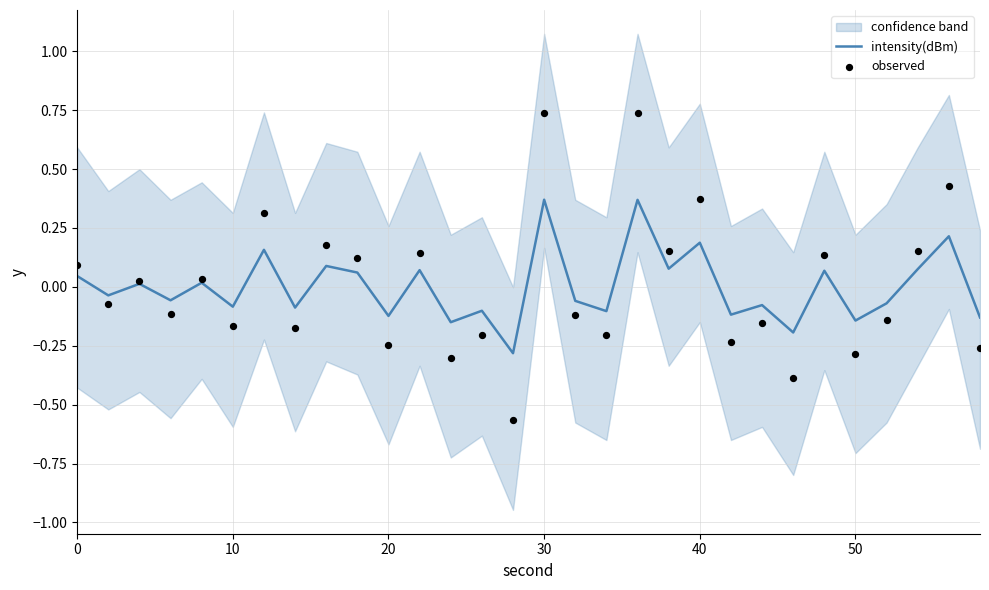

Which series has the widest spread of Y values?

observed